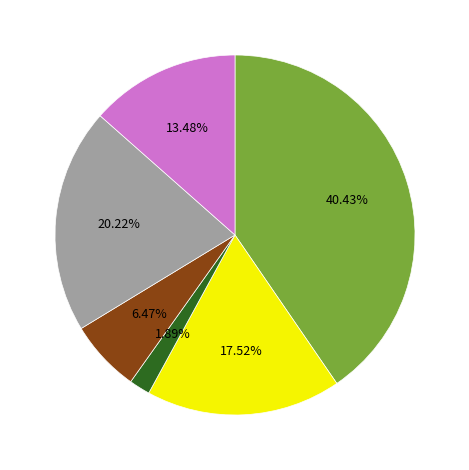

To the nearest percent, what is the difference between the largest and smallest slice percentages?

39%